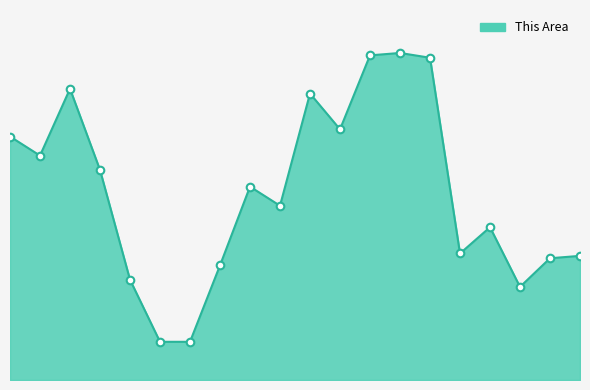

Is this an area chart (filled region under the line)?

Yes